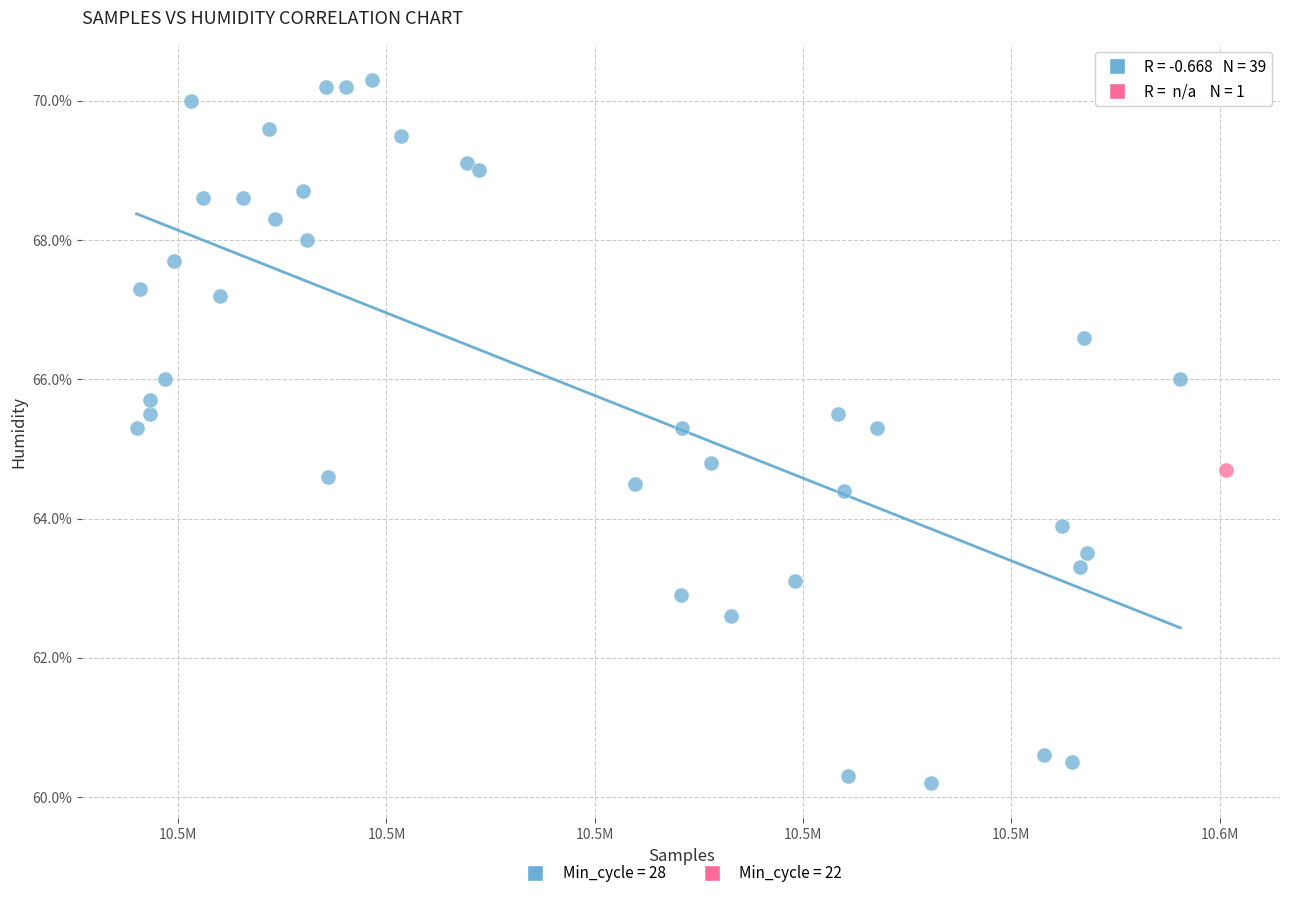

What are all the series names shown in the legend?

Min_cycle = 28, Min_cycle = 22